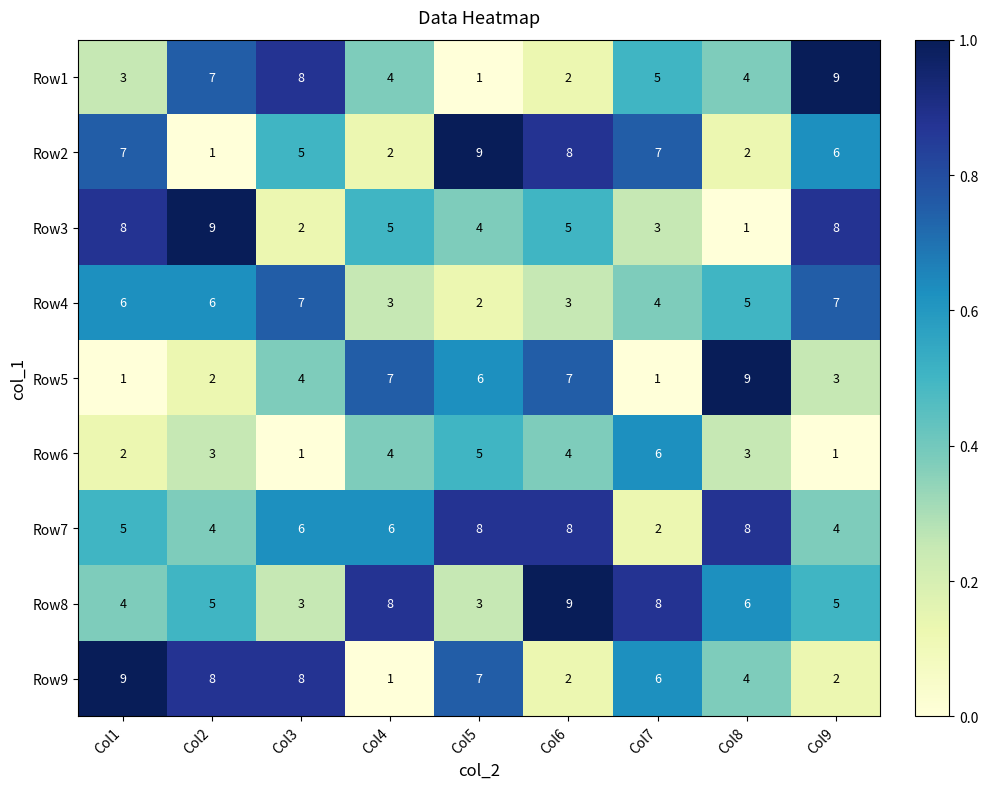

Is it true that Row7 equals 5 at Col6?

False